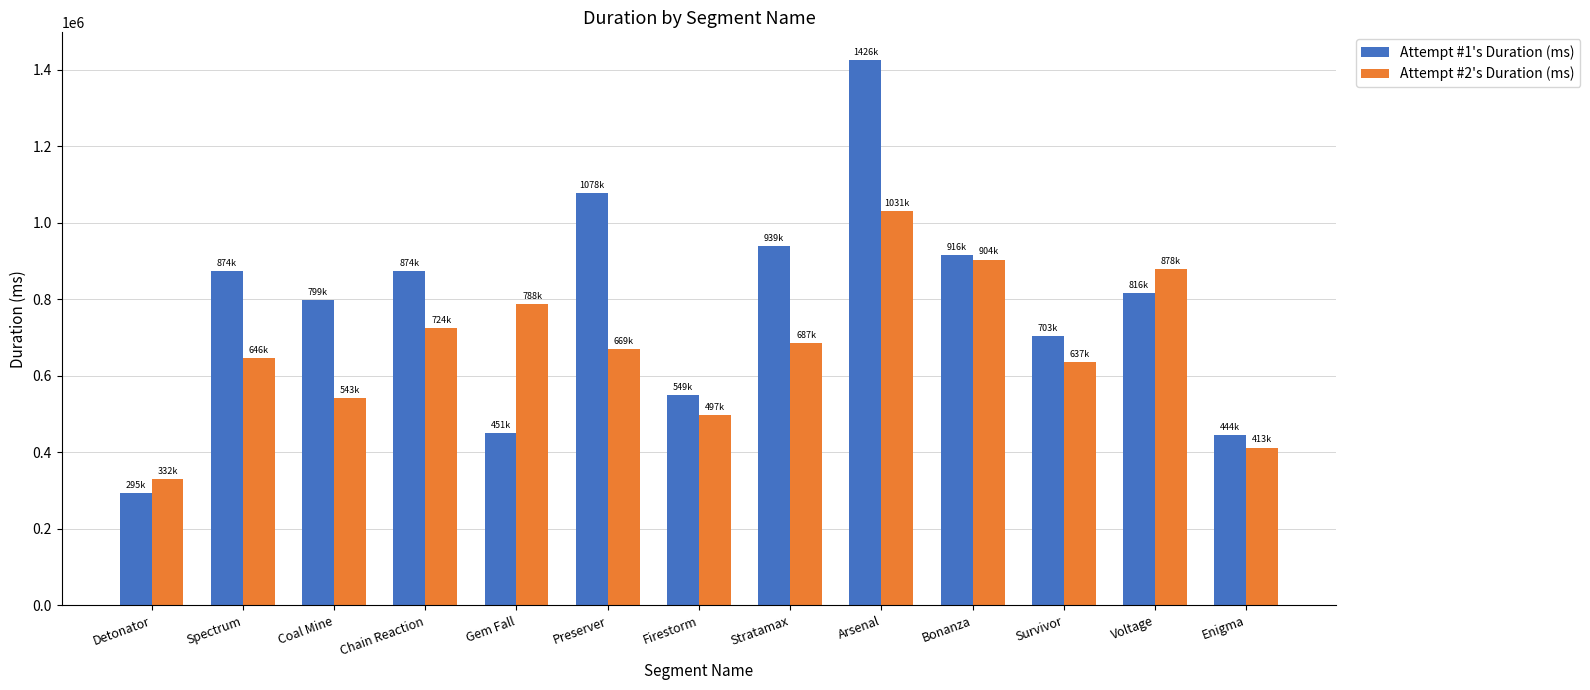

What is the label of the 6th bar from the right?

Stratamax